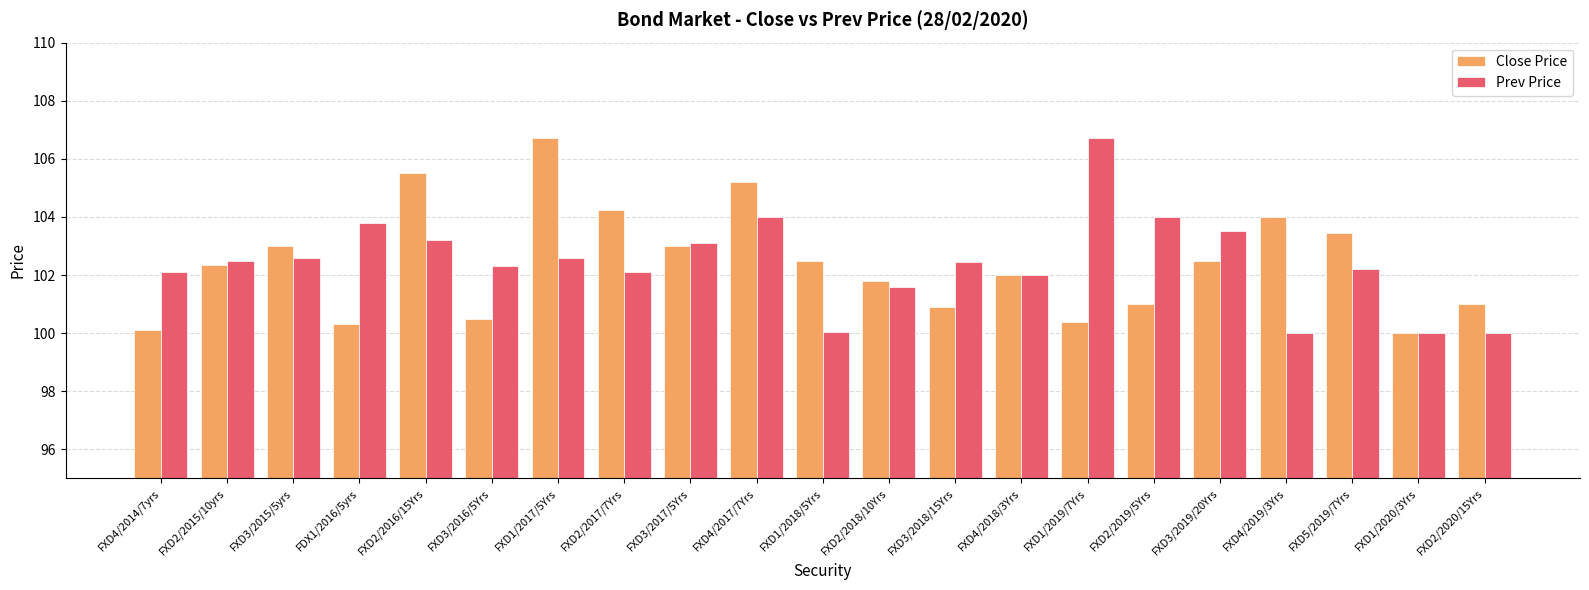

What is the sum of the Prev Price values at FXD2/2015/10yrs and FXD1/2017/5Yrs?

205.1